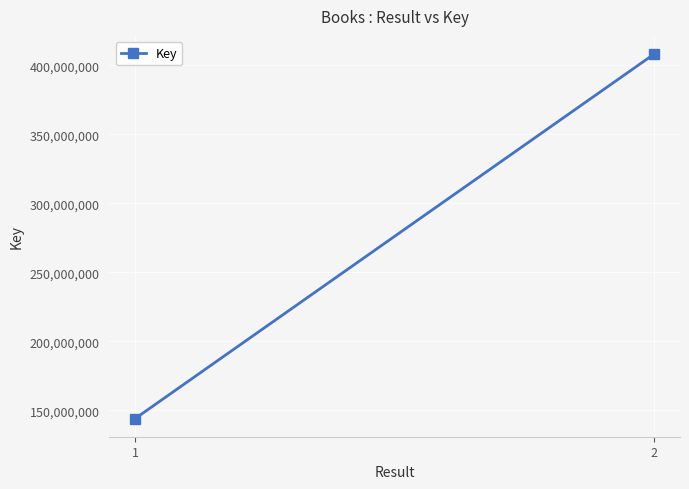

What is the approximate value at 2, to the nearest 10?

408004600